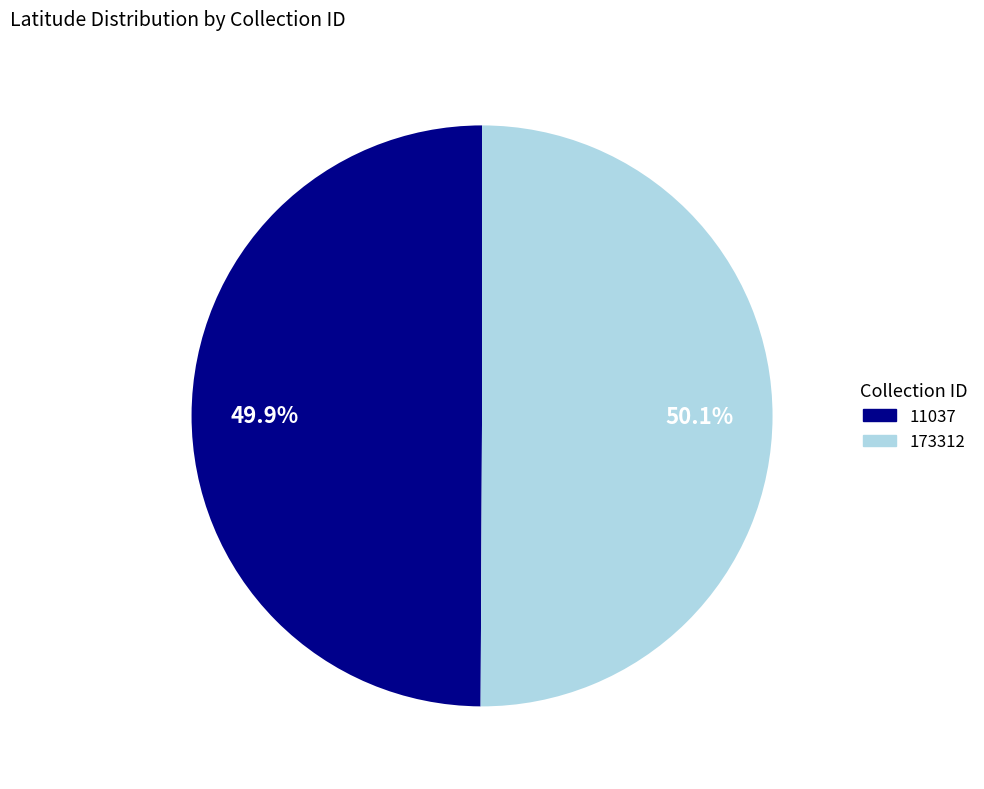

How much of the chart is everything except 11037?

50.1%